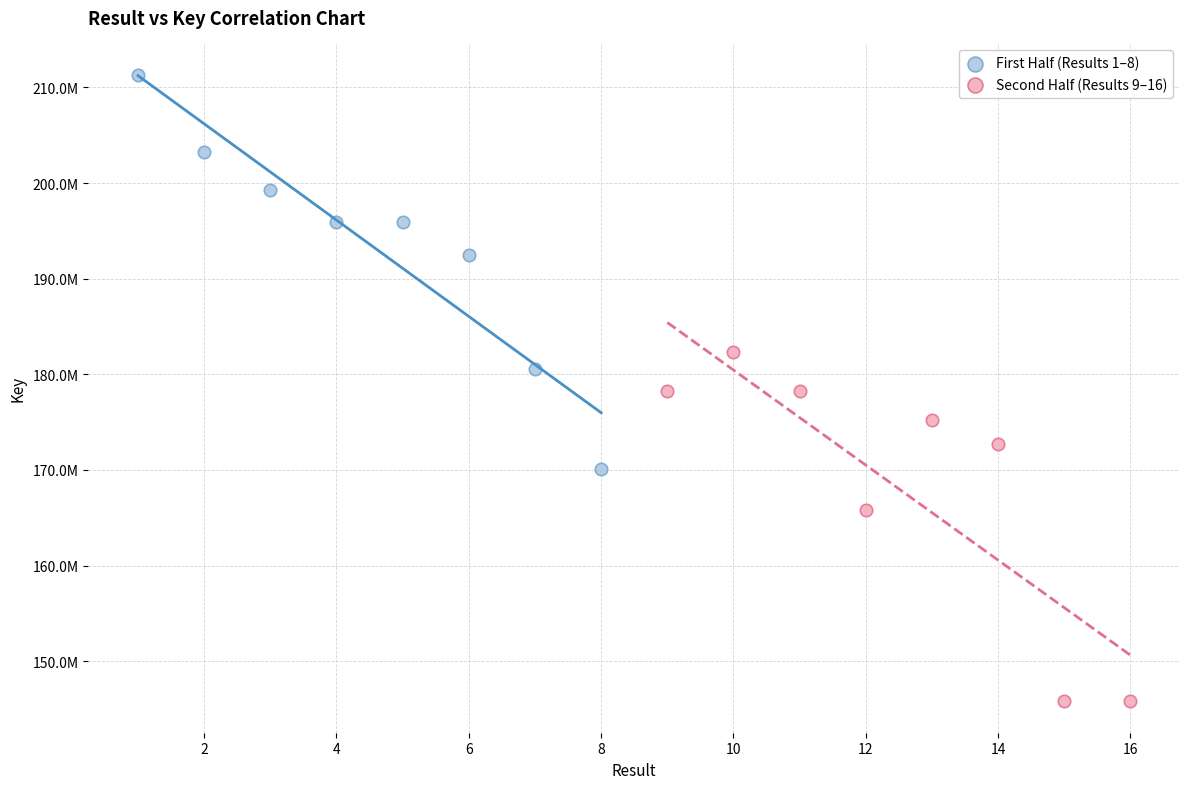

Which series reaches the minimum Y coordinate?

Second Half (Results 9–16)